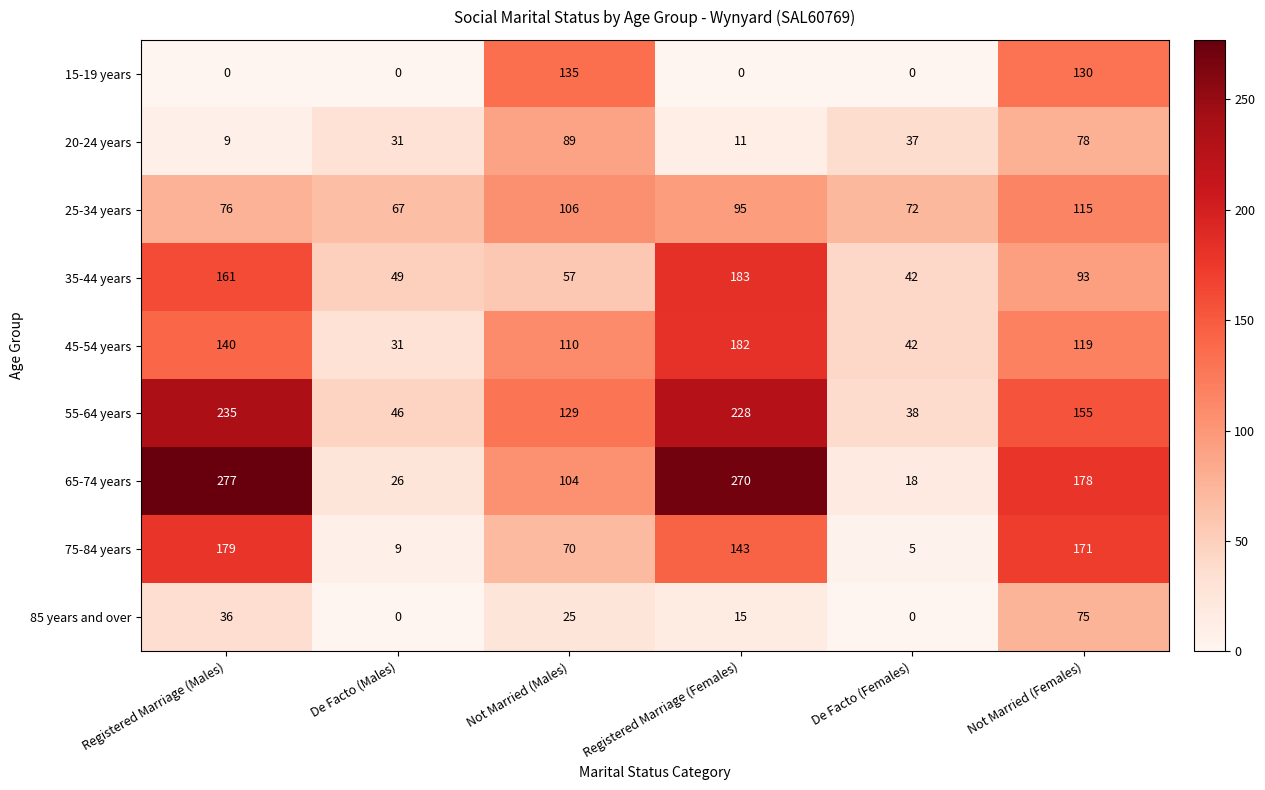

Count the number of categories in the chart.

6